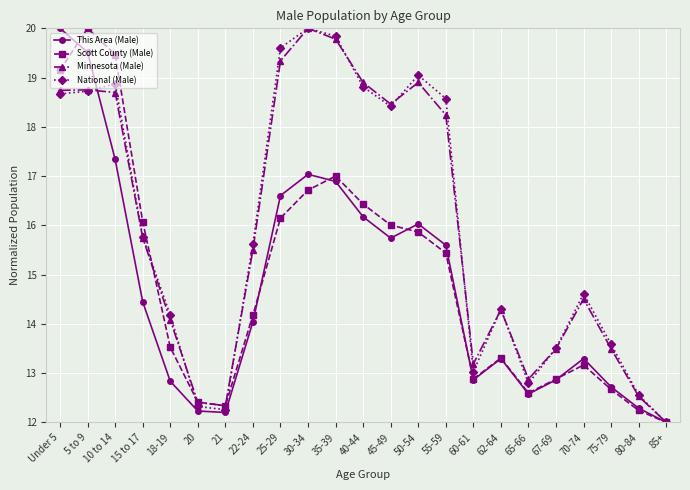

What is the label of the 19th point from the right?

18-19